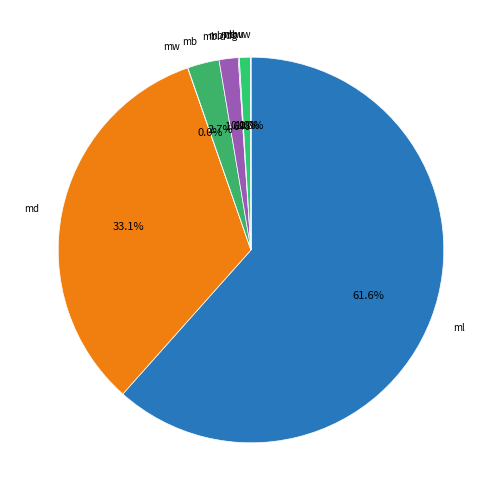

Is there any slice that represents more than half of the pie?

Yes